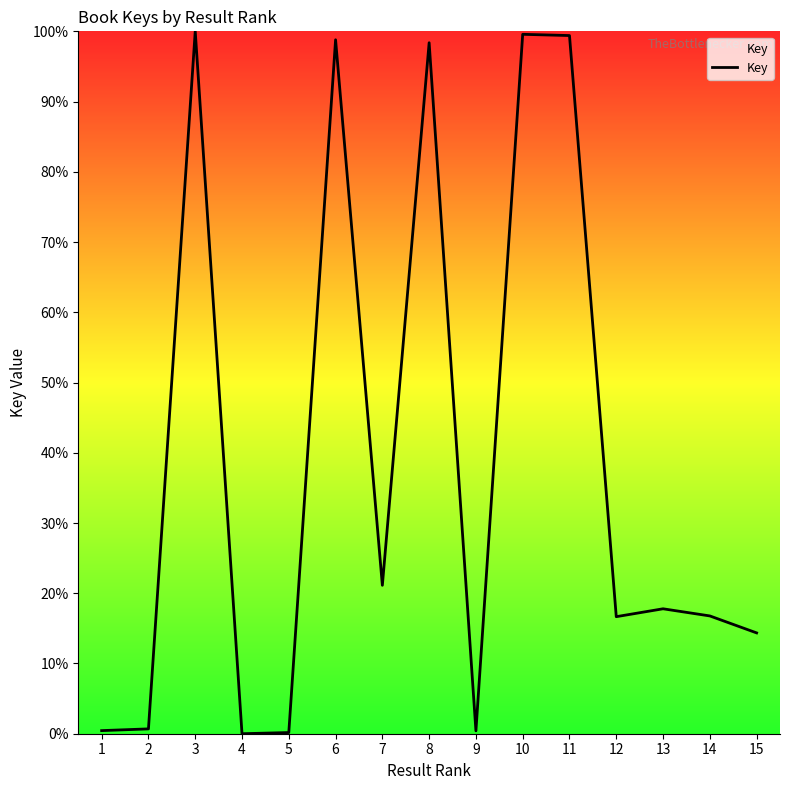

True or false: the data shows 0.4 at 9.

True